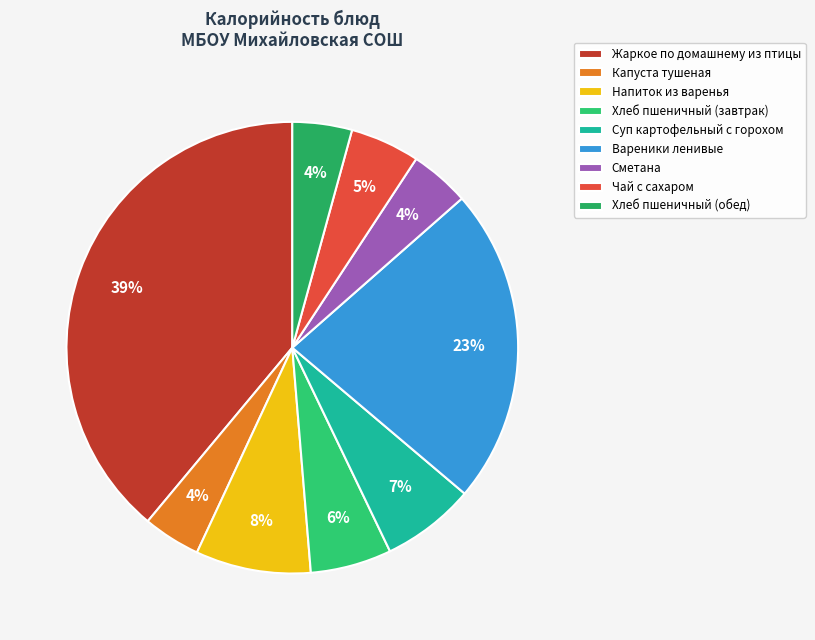

Do Жаркое по домашнему из птицы and Капуста тушеная together represent more than half of the pie?

No